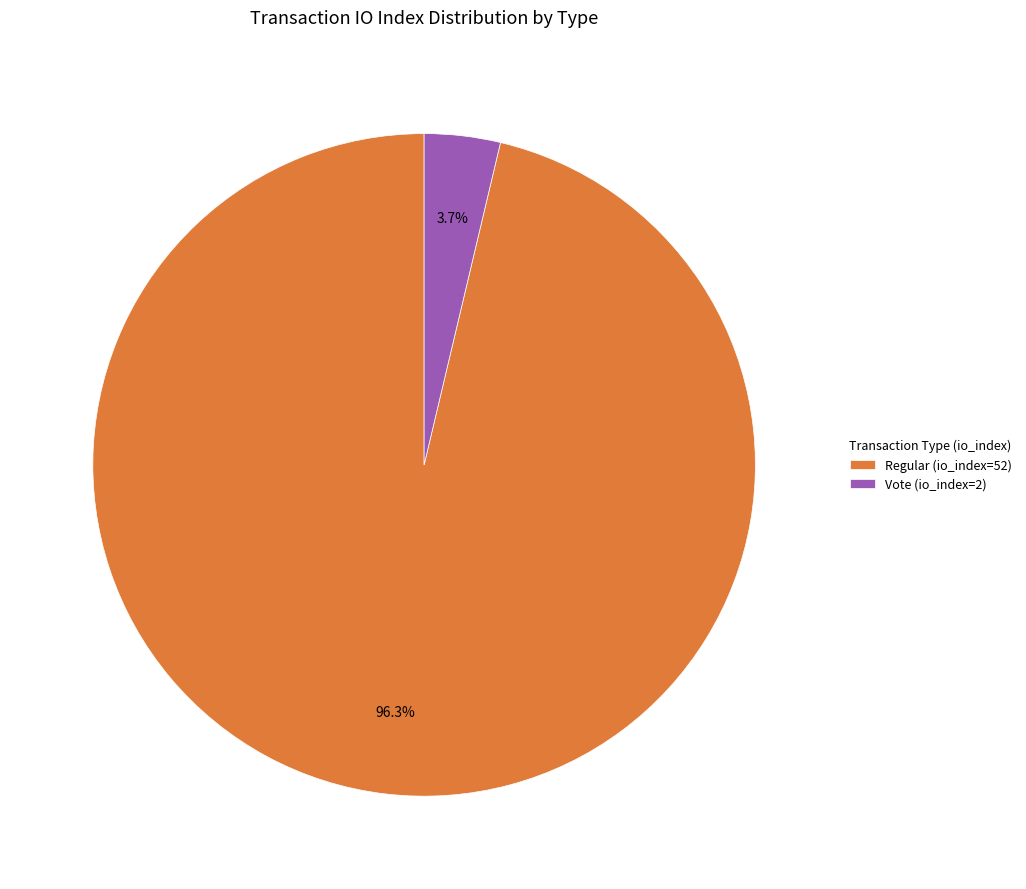

Rank the categories by value from highest to lowest.

Regular (io_index=52), Vote (io_index=2)